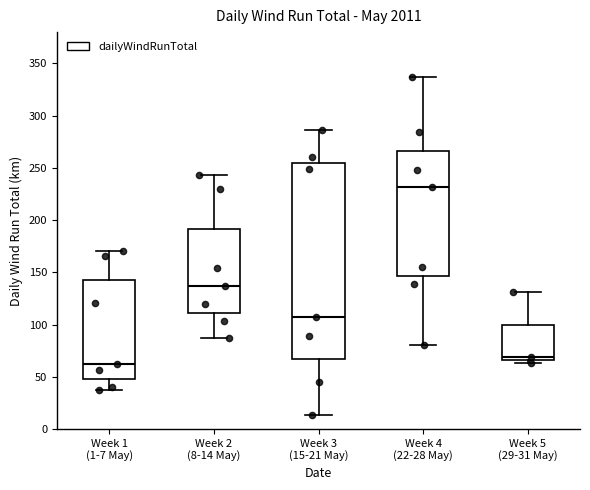

Which box is the tallest, from its lower edge to its upper edge?

Week 3 (15-21 May)